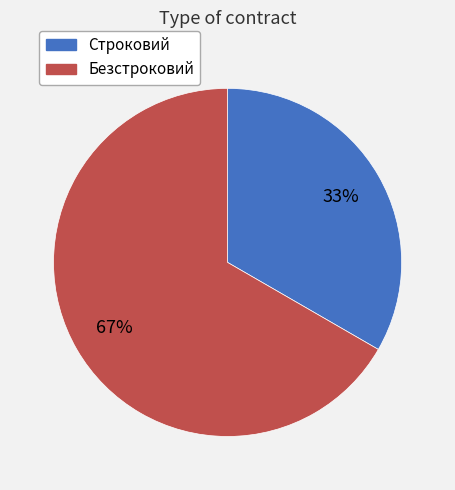

To the nearest percent, what portion does Безстроковий represent?

67%